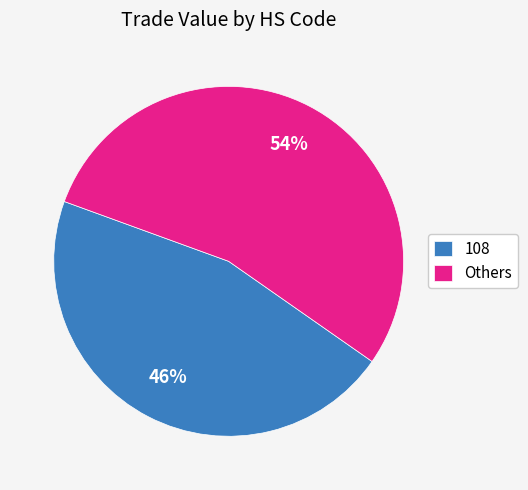

Rank the categories by value from highest to lowest.

Others, 108